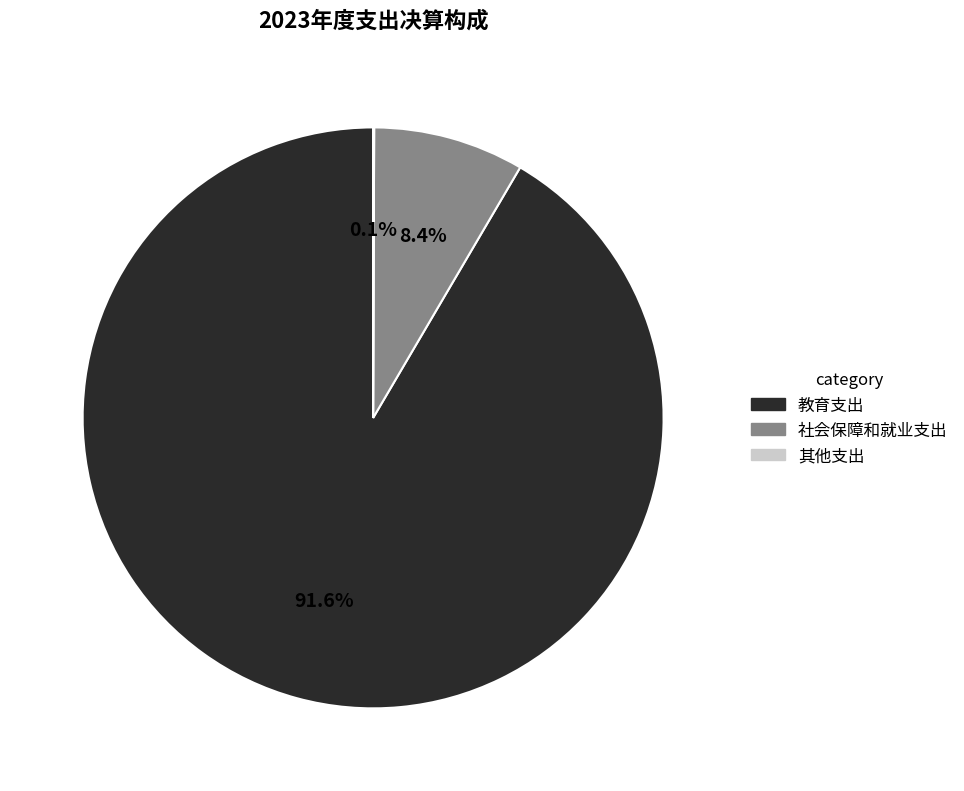

Is the sum of 教育支出 and 社会保障和就业支出 greater than half?

Yes